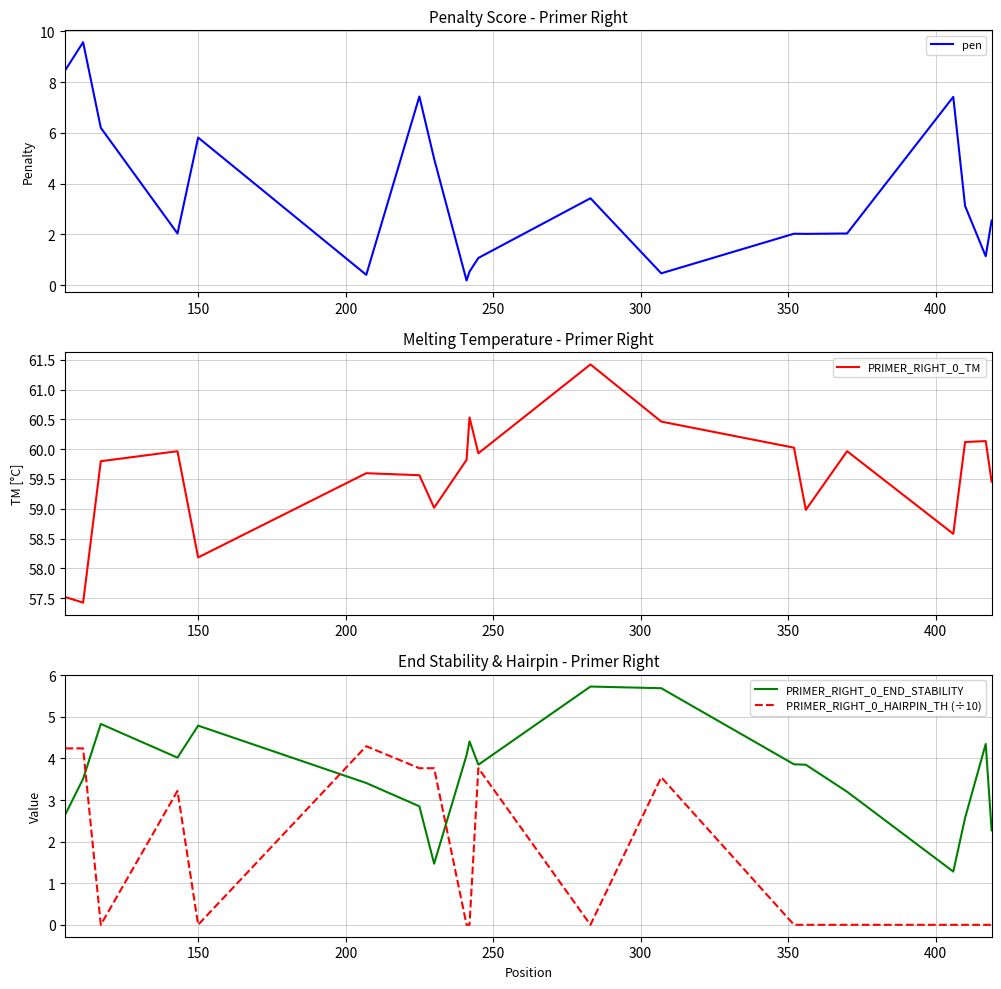

True or false: PRIMER_RIGHT_0_HAIRPIN_TH (÷10) and PRIMER_RIGHT_0_END_STABILITY intersect in this chart.

True